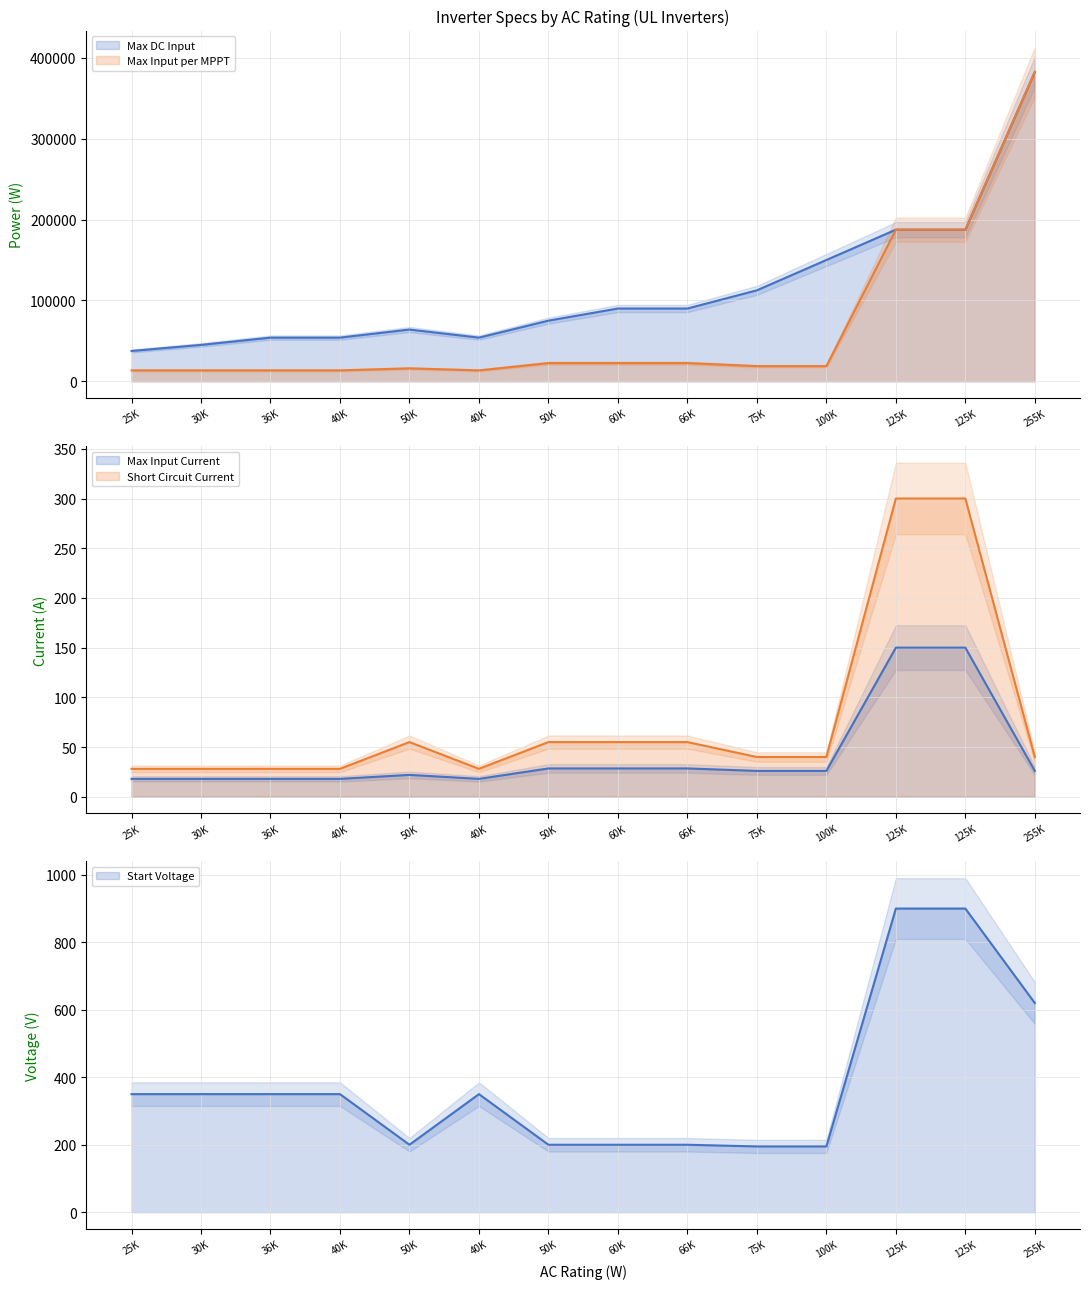

Reading left to right, what are all the values shown in this chart?

ac_rating: 37500.0	45000.0	54000.0	54000.0	64000.0	54000.0	75000.0	90000.0	90000.0	112500.0	150000.0	187500.0	187500.0	382500.0
max_input_per_mppt: 13500.0	13500.0	13500.0	13500.0	16000.0	13500.0	22500.0	22500.0	22500.0	18750.0	18750.0	187500.0	187500.0	382500.0
max_input_current: 18.0	18.0	18.0	18.0	22.0	18.0	28.5	28.5	28.5	26.0	26.0	150.0	150.0	26.0
short_circuit_current: 28.1	28.1	28.1	28.1	55.0	28.1	55.0	55.0	55.0	40.0	40.0	300.0	300.0	40.0
start_voltage: 350.0	350.0	350.0	350.0	200.0	350.0	200.0	200.0	200.0	195.0	195.0	900.0	900.0	620.0